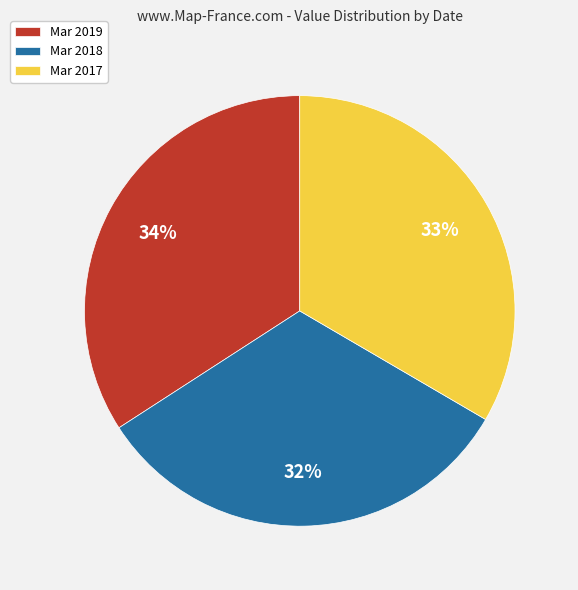

What is the ratio of the value at Mar 2017 to the value at Mar 2018?

1.0